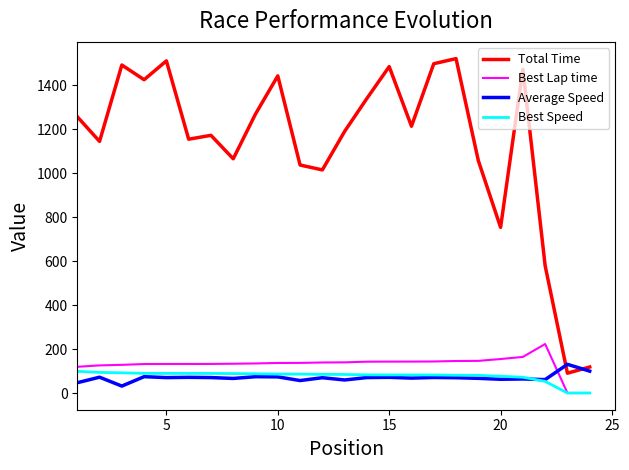

Count the number of data series in this chart.

4